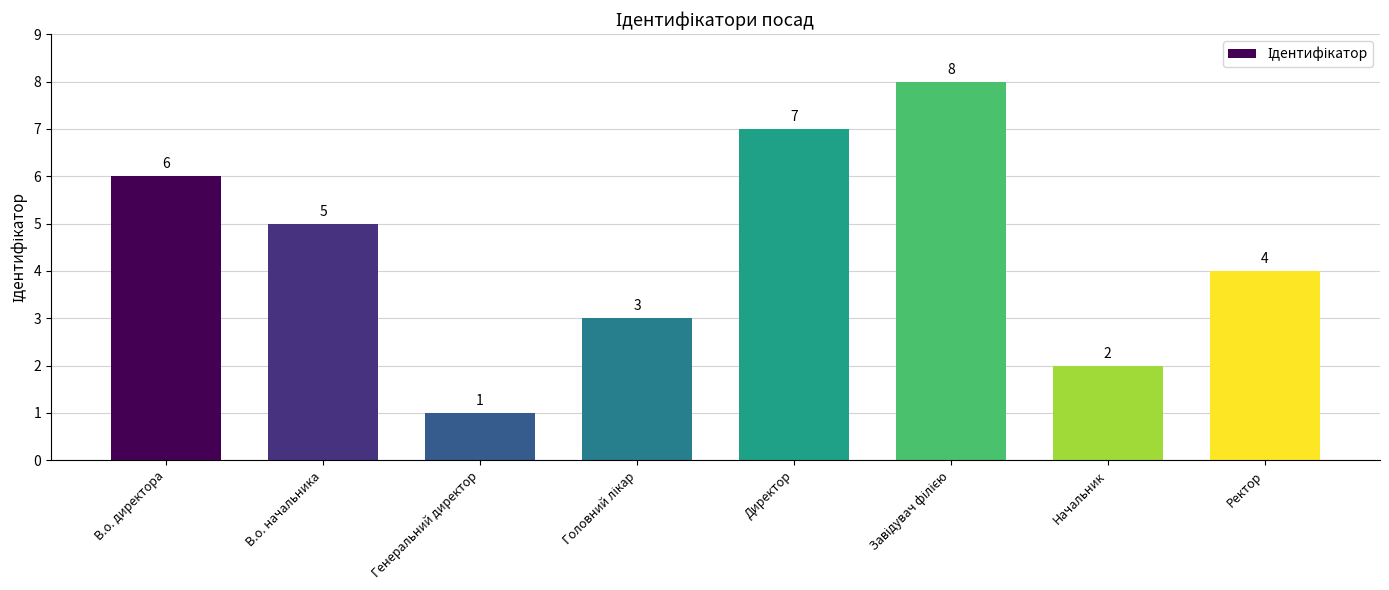

What is the value of the 6th bar from the left?

8